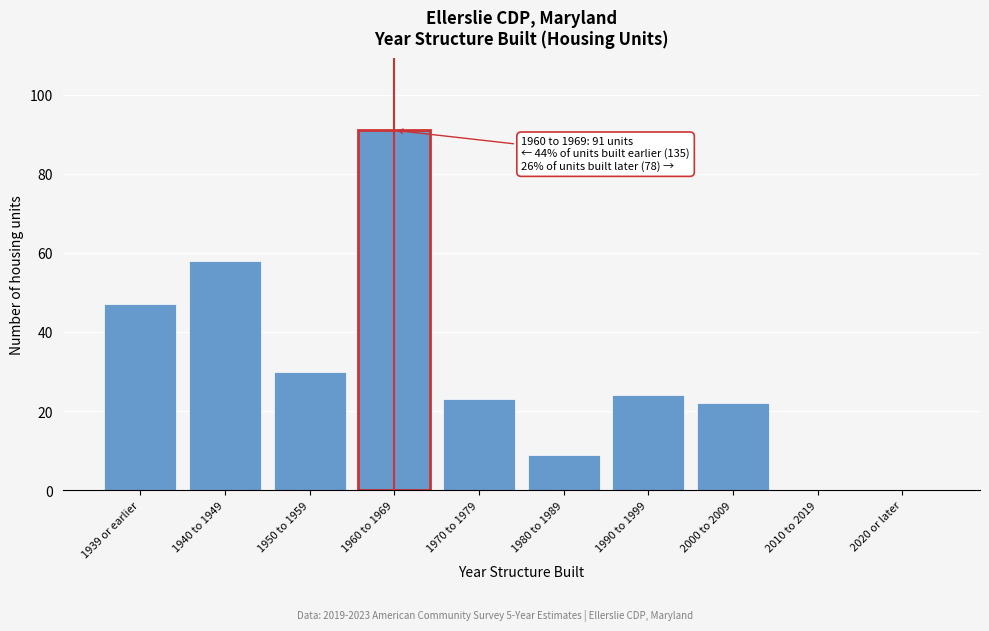

Reading left to right, extract all data points from this chart.

1939 or earlier=47	1940 to 1949=58	1950 to 1959=30	1960 to 1969=91	1970 to 1979=23	1980 to 1989=9	1990 to 1999=24	2000 to 2009=22	2010 to 2019=0	2020 or later=0